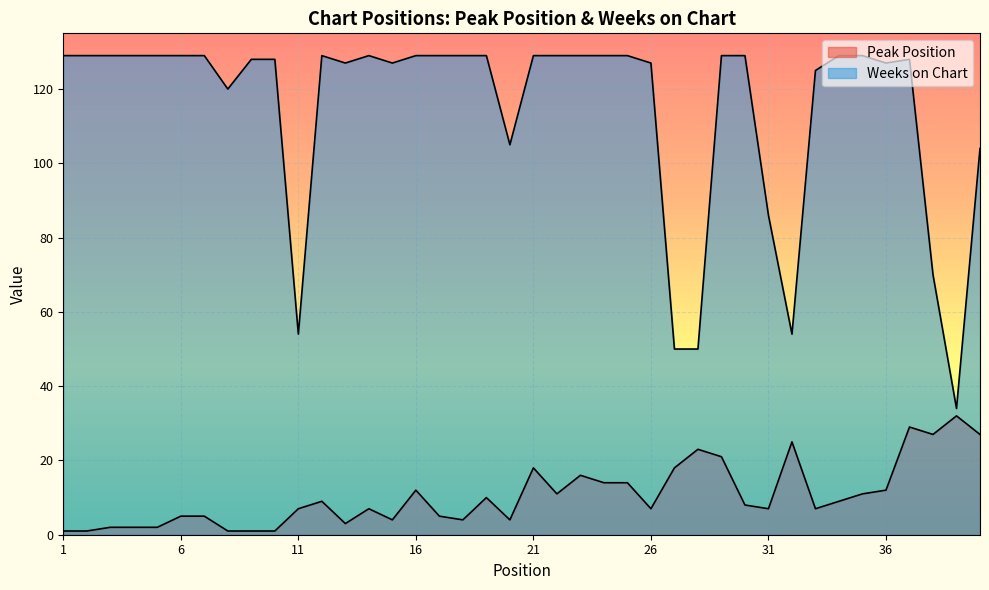

How many series are shown in this chart?

2